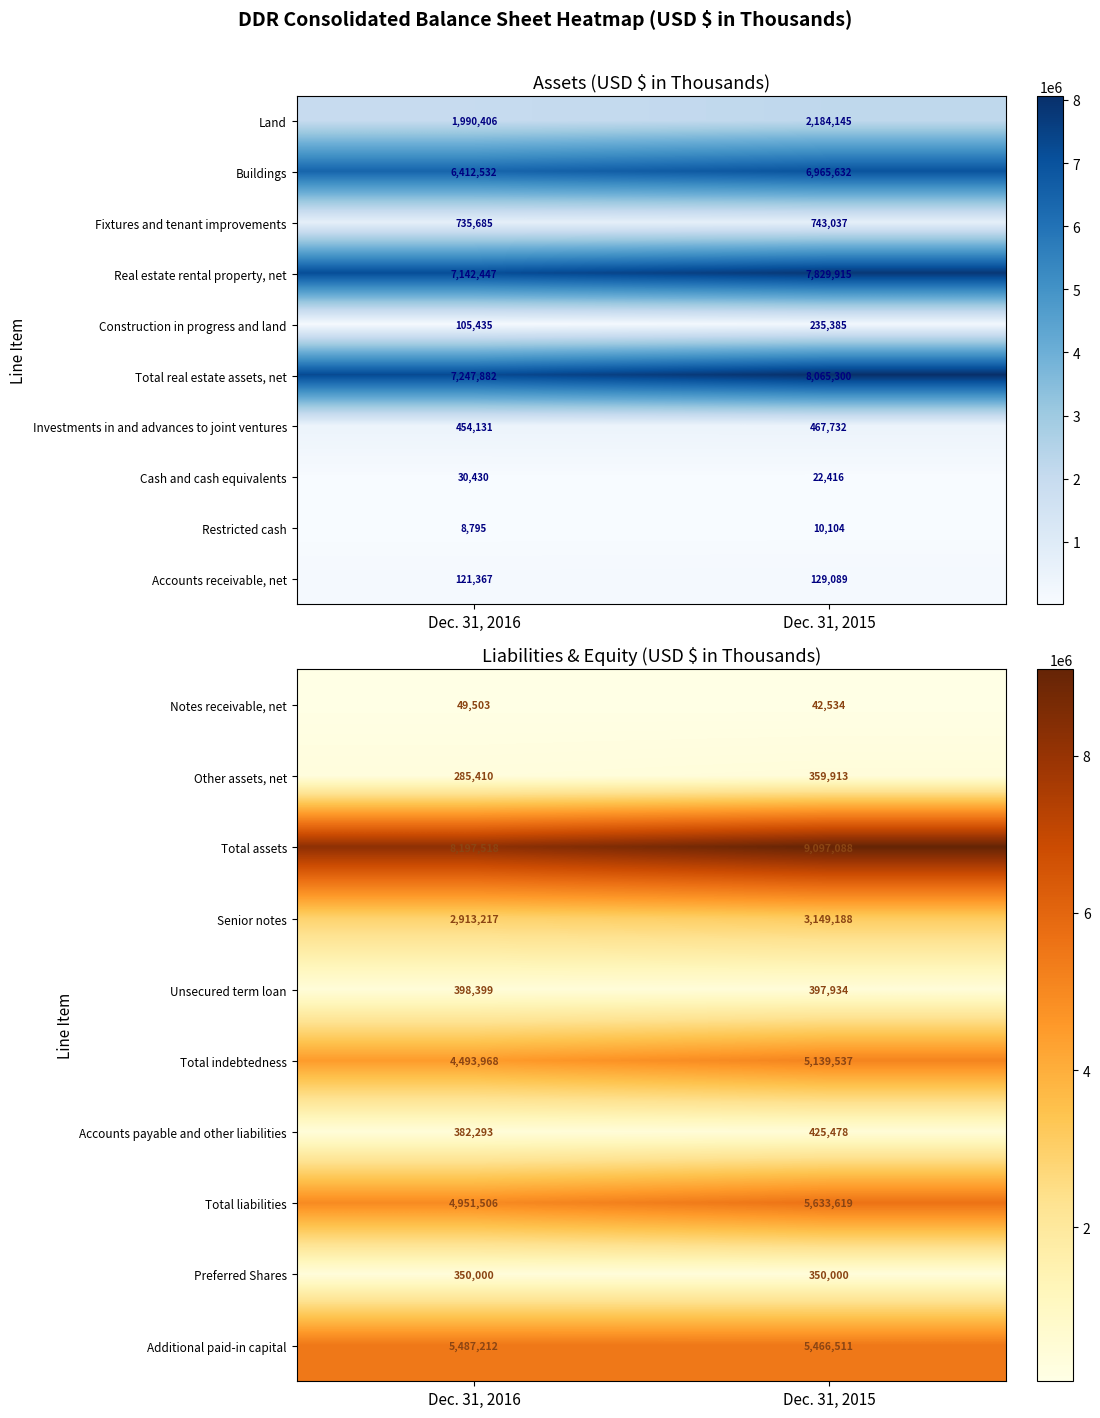

Is the value of Total assets at Dec. 31, 2016 greater than the value of Accounts payable and other liabilities at Dec. 31, 2016?

Yes